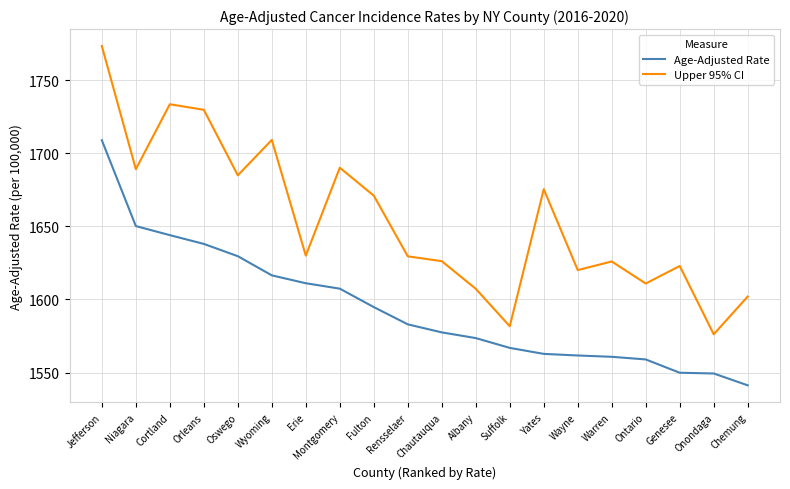

What is the sum of all Upper 95% CI values?

33088.9